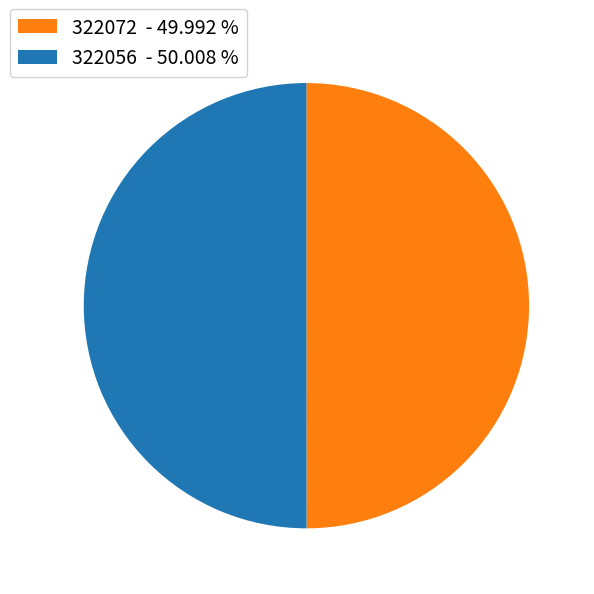

Approximately how many times larger is the value at 322072 compared to 322056?

1.0